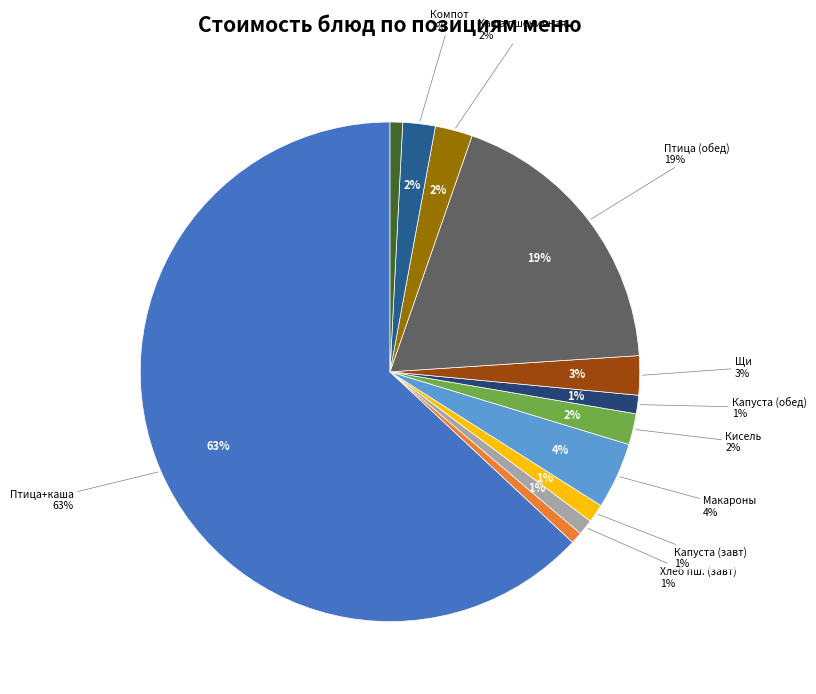

How many segments does this pie chart have?

12